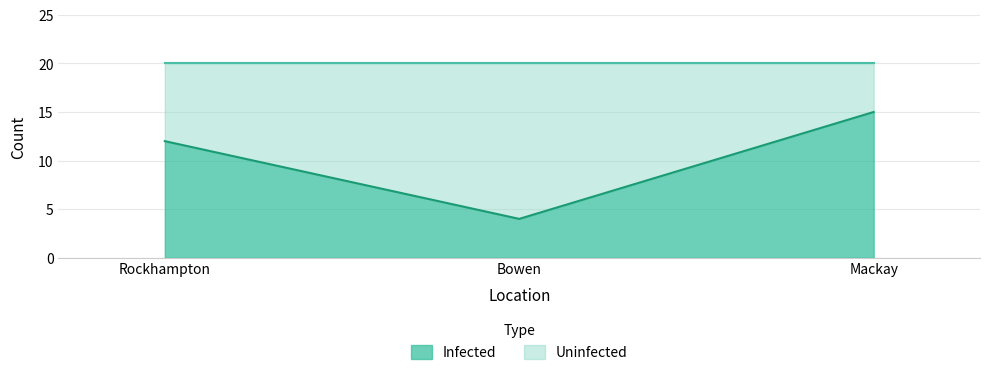

What is the difference between the values at Bowen and Mackay?

11